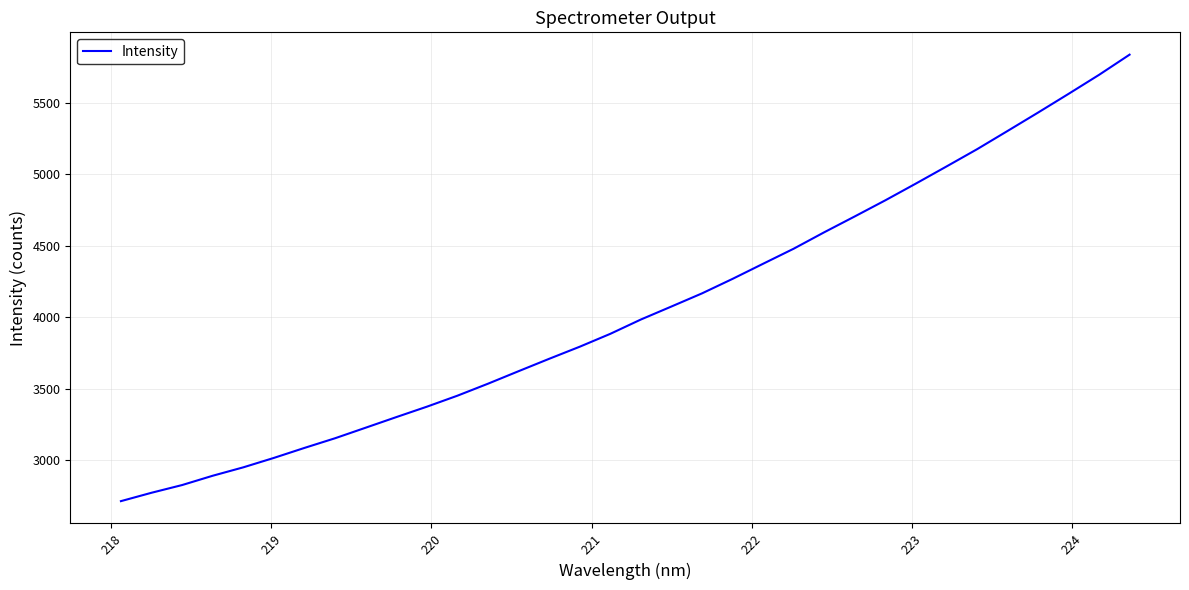

What is the greatest value displayed?

5837.3